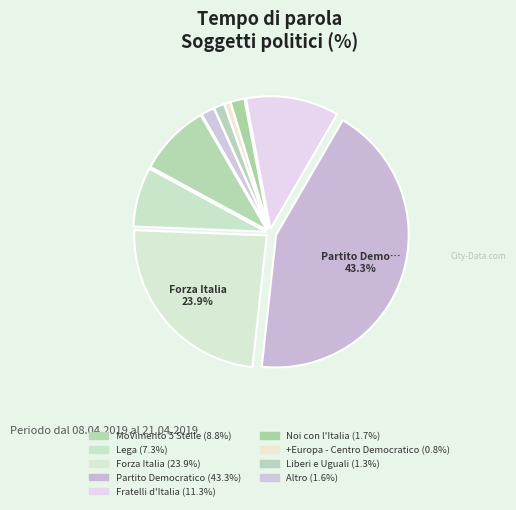

Count the number of slices in the pie.

9